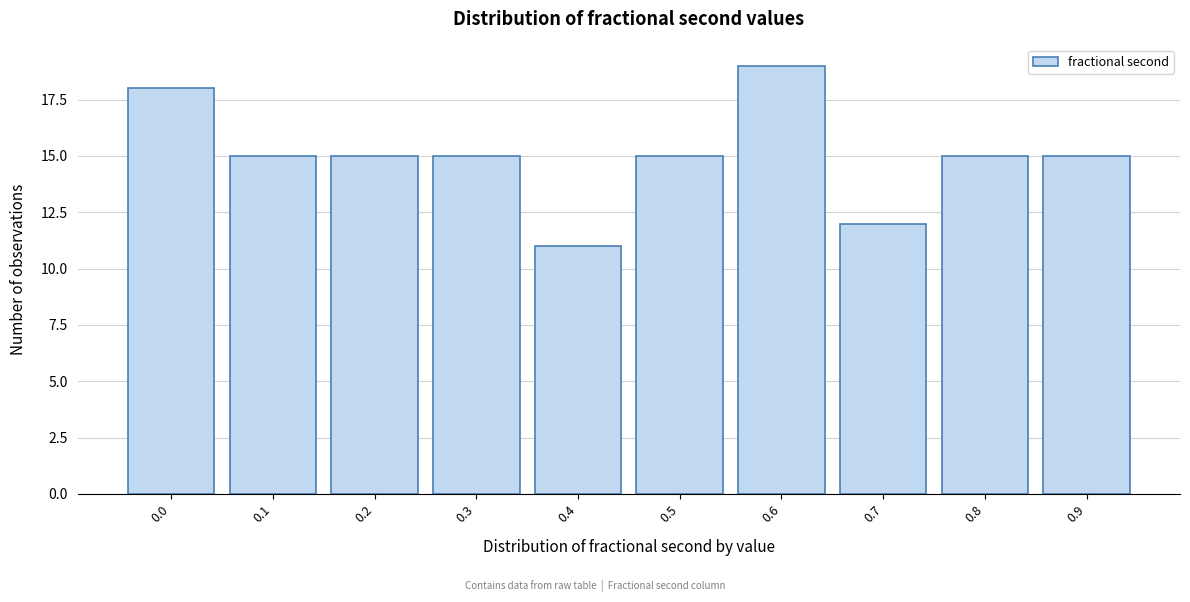

Reading right to left, transcribe all the data shown in this chart.

0.9=15	0.8=15	0.7=12	0.6=19	0.5=15	0.4=11	0.3=15	0.2=15	0.1=15	0.0=18